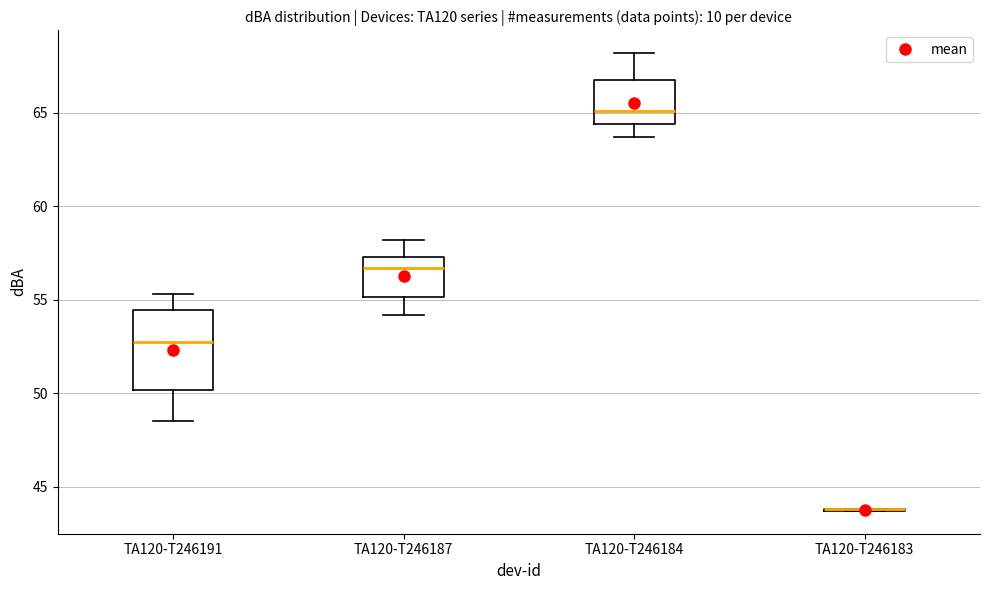

Where is the upper edge of the box for TA120-T246187 on the y-axis? The values are not printed on the chart, so give them approximately, as read against the axis.

57.5